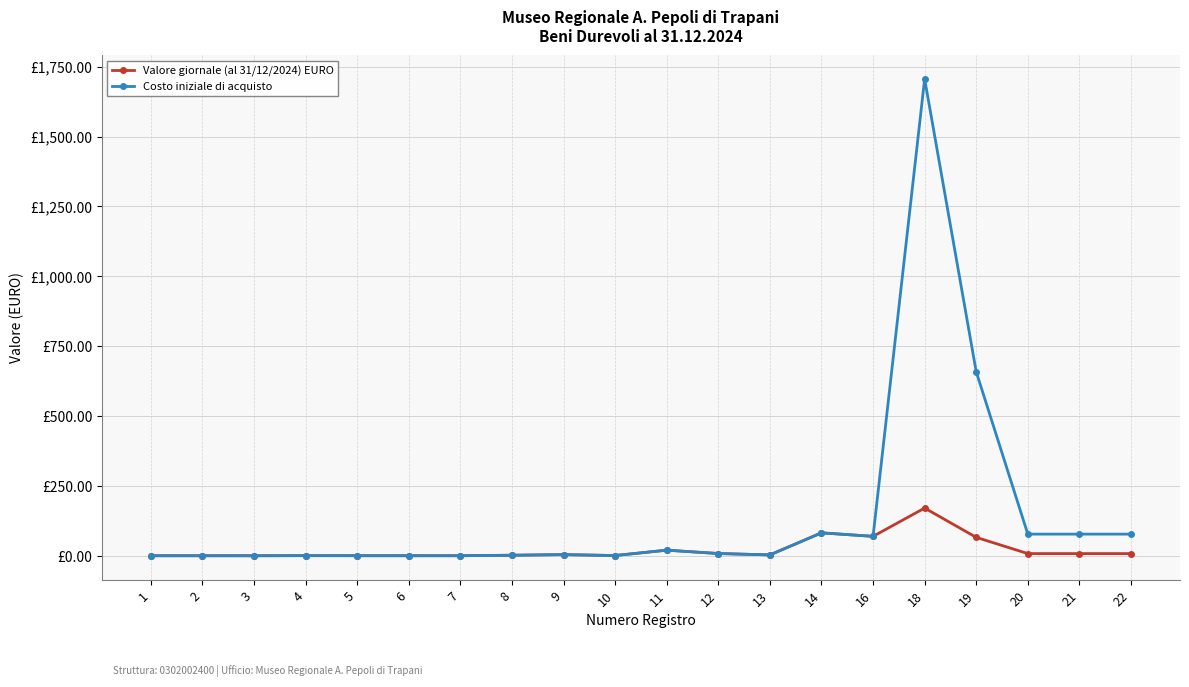

What are all the series names shown in the legend?

Valore giornale (al 31/12/2024) EURO, Costo iniziale di acquisto